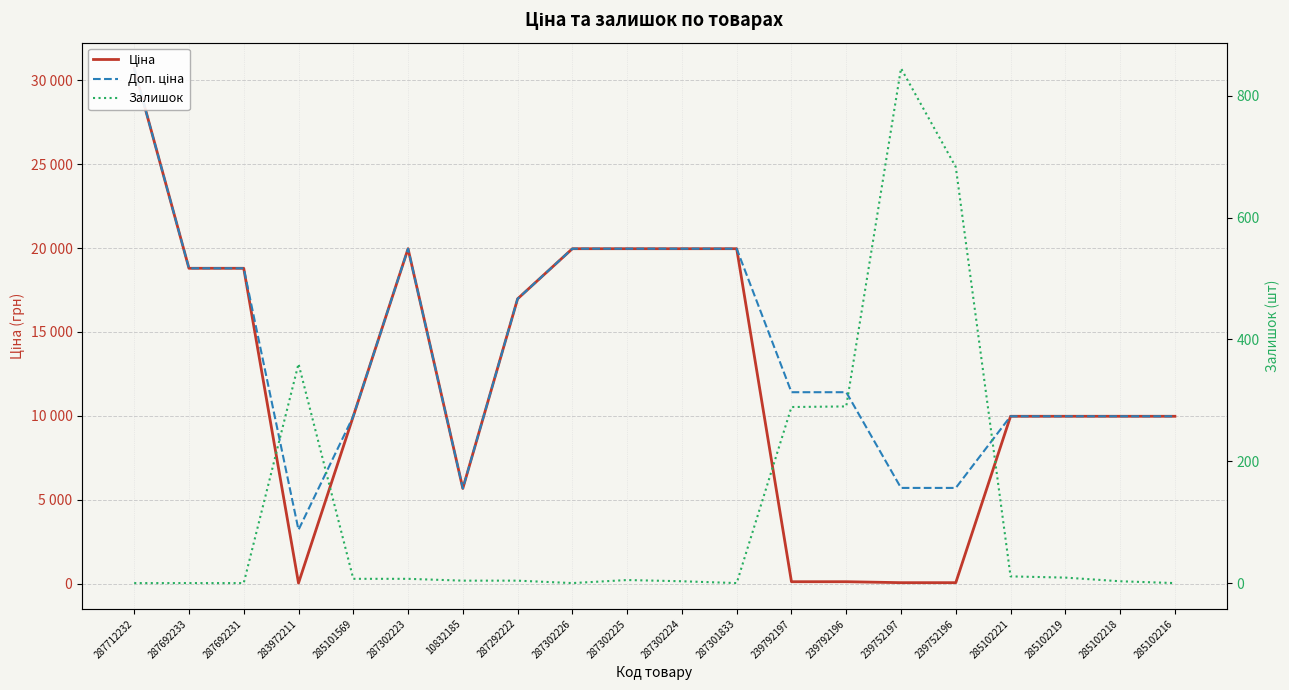

True or false: Ціна has a value of 30717.1 at 287712232.

True